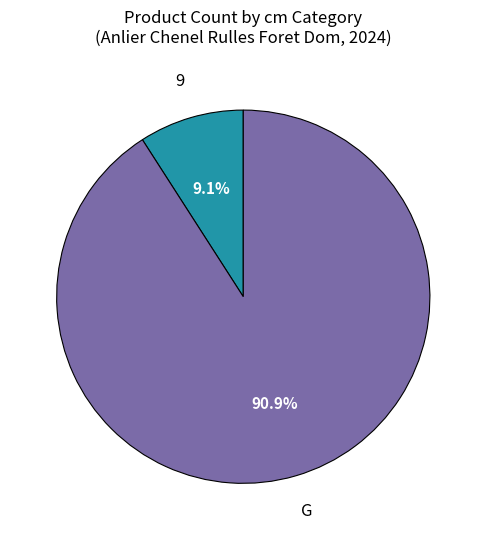

How much of the chart is everything except 9?

90.9%